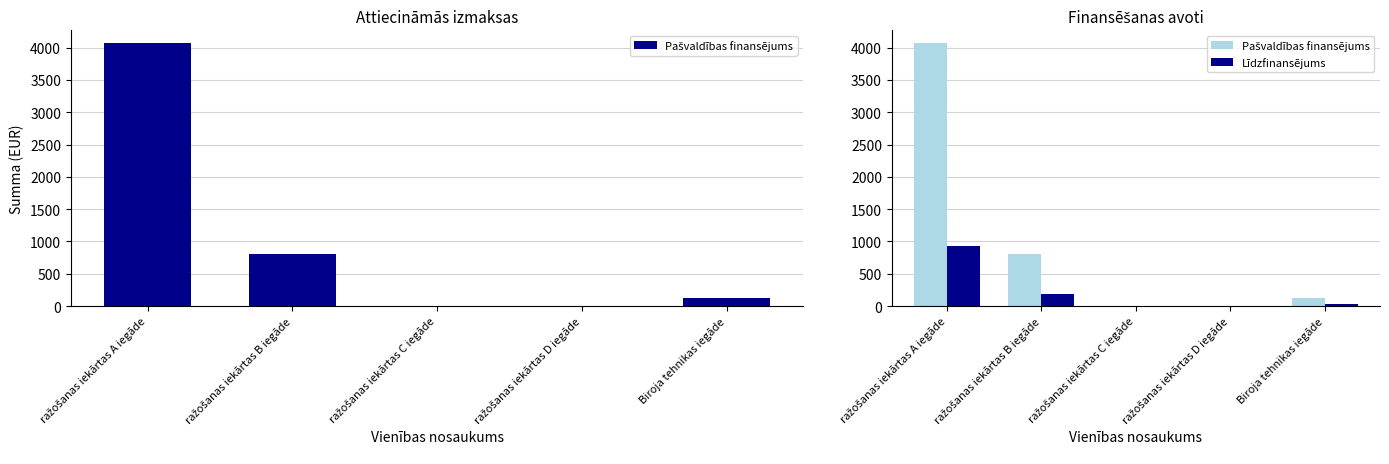

At which label does Līdzfinansējums reach its minimum?

ražošanas iekārtas C iegāde